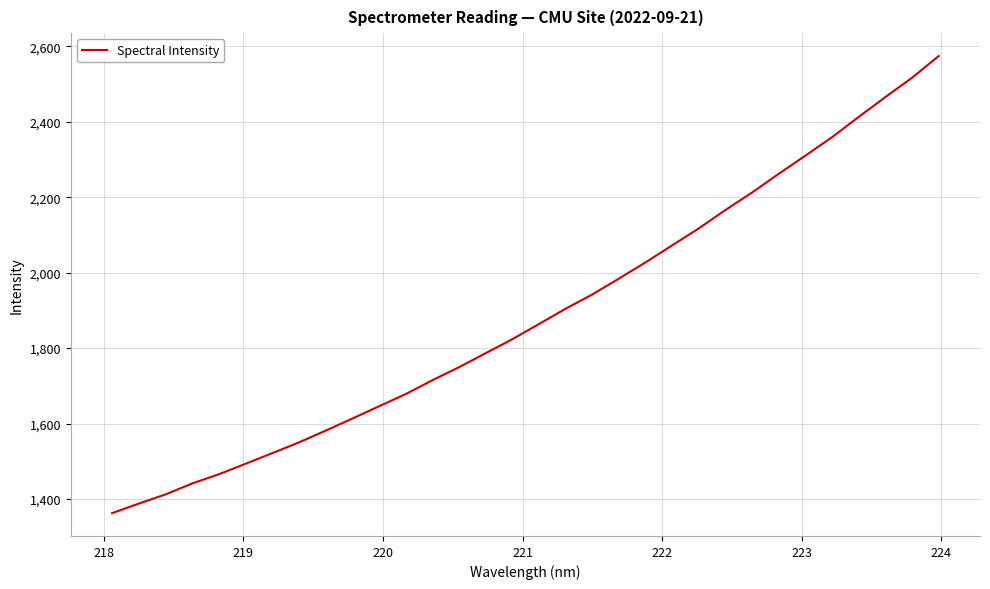

What is the smallest value displayed?

1362.5